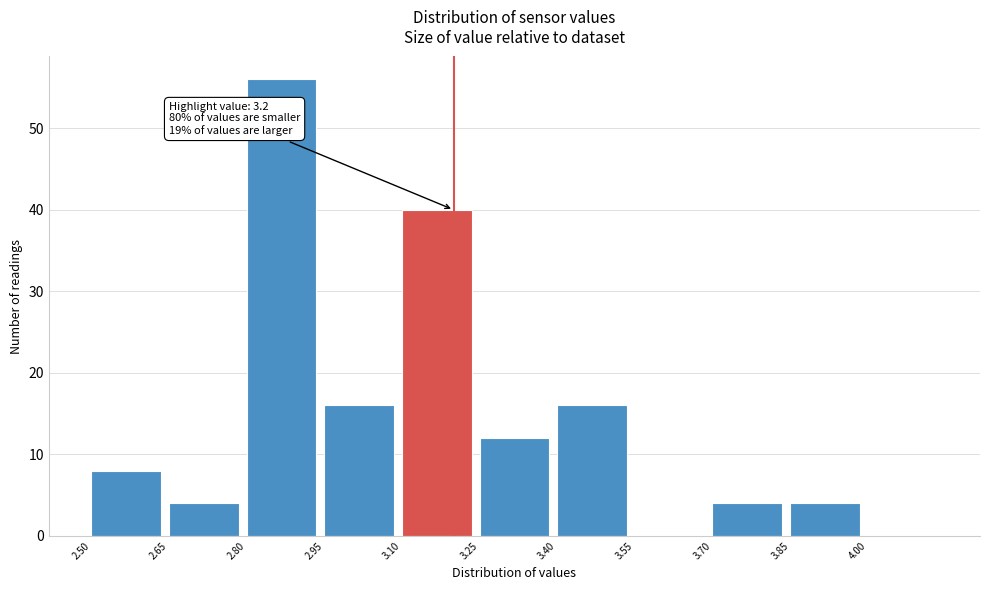

Over which range of the x-axis is the bar tallest?

2.80 to 2.95